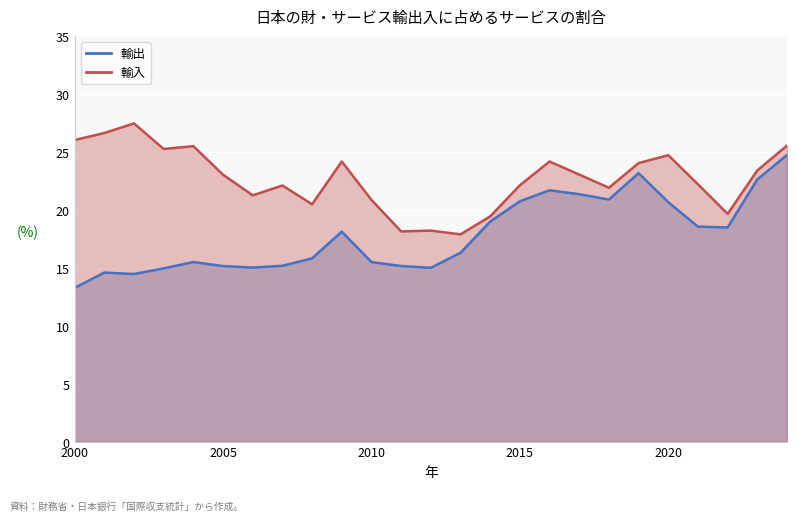

Between 2004 and 2009, which is larger?

2009